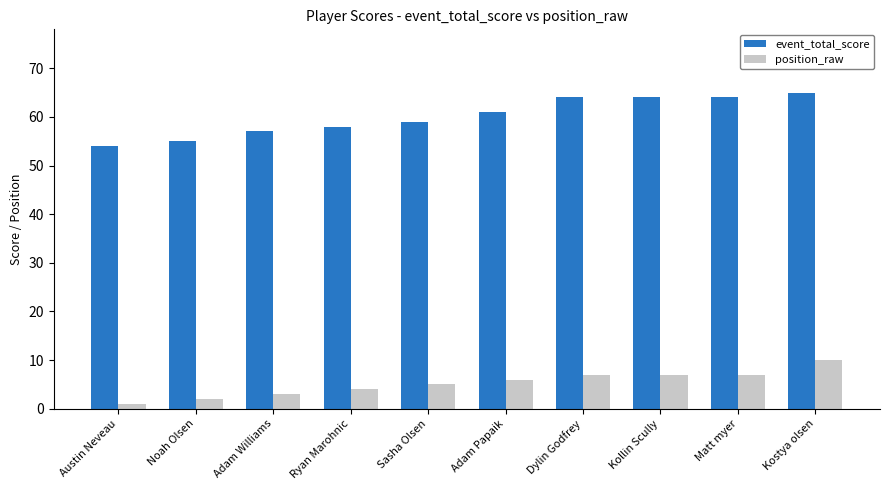

Where is event_total_score nearest to the value 59?

Sasha Olsen